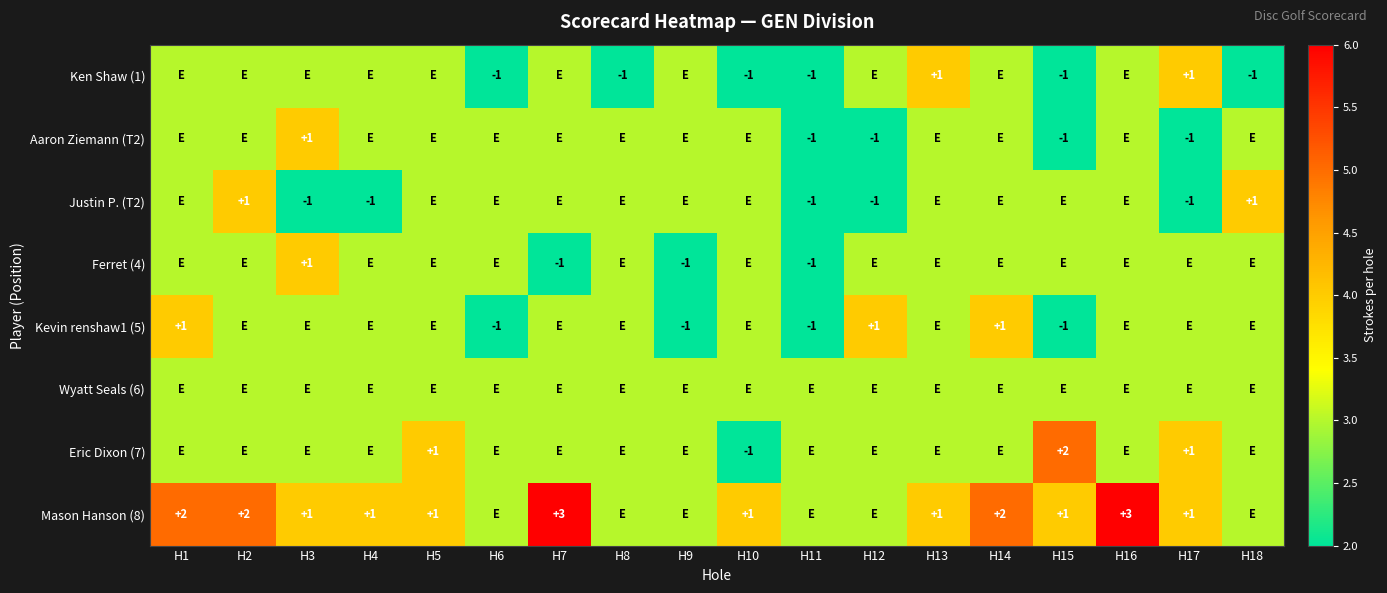

Is it true that Mason Hanson (8) equals 1 at H17?

True